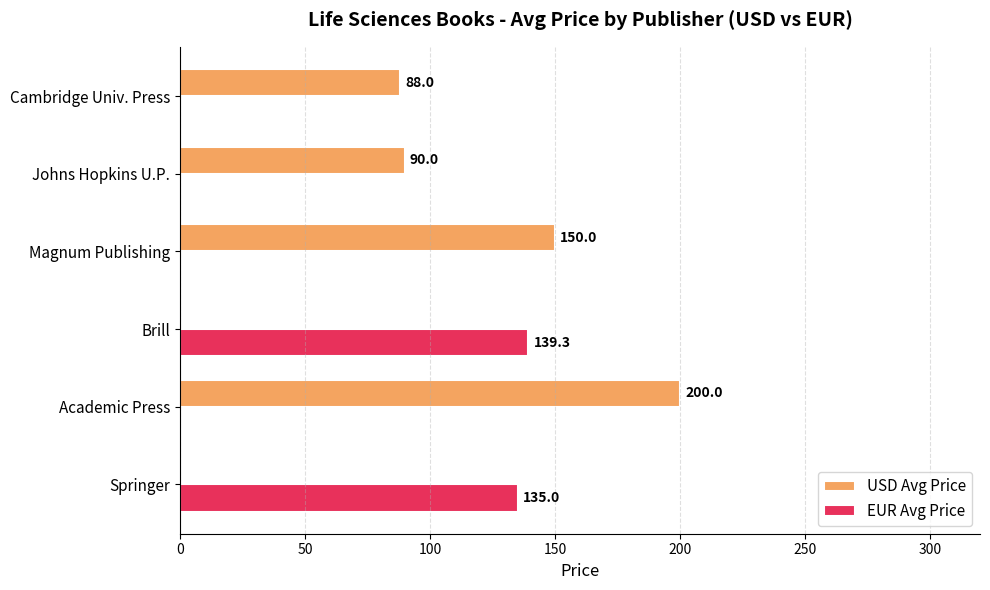

At which category does the chart reach its peak across all series?

Academic Press